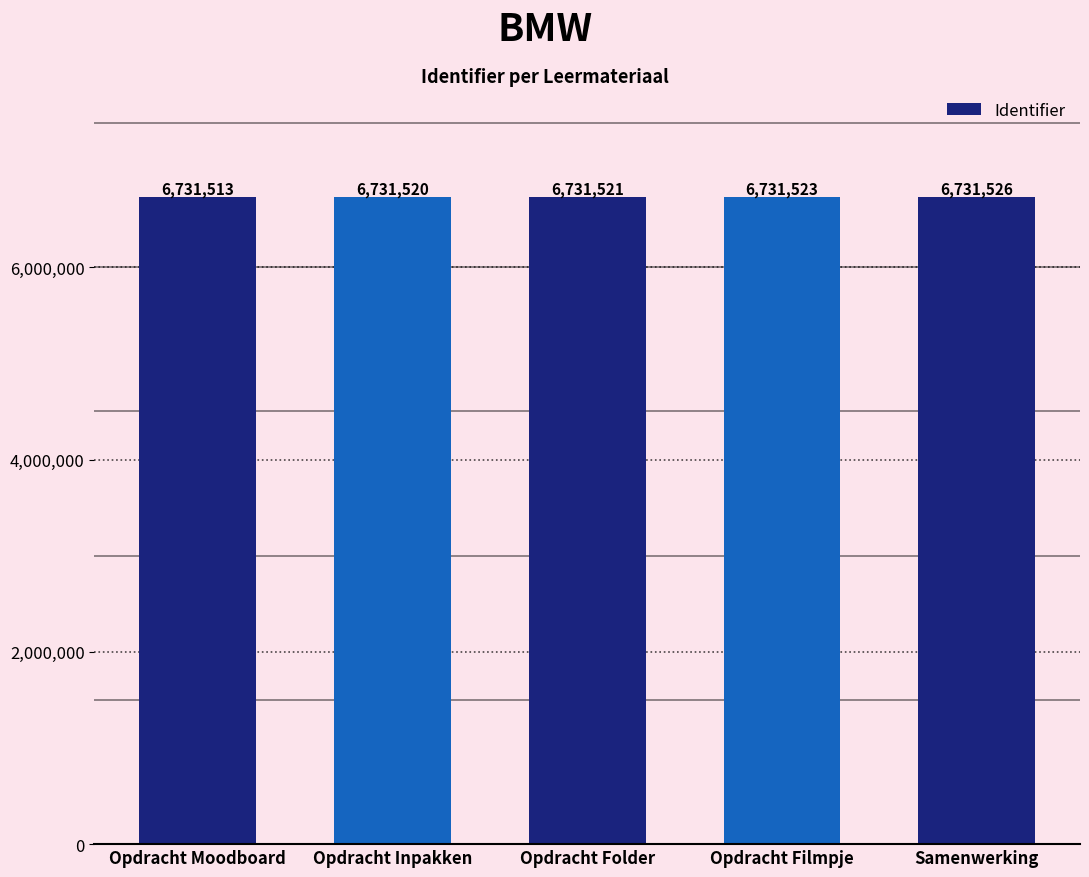

What is the sum of the values at Samenwerking and Opdracht Moodboard?

13463039